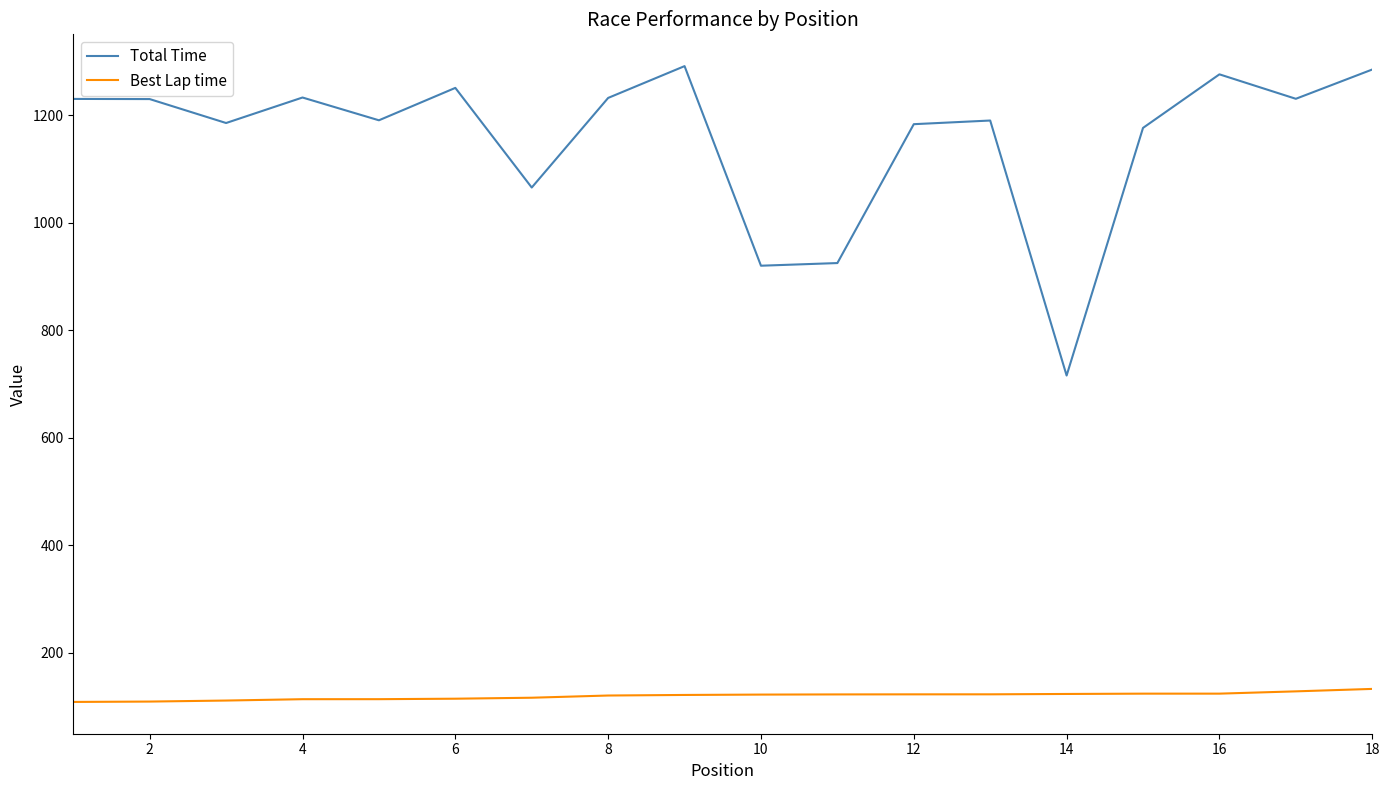

Which series has the largest total across all categories?

Total Time